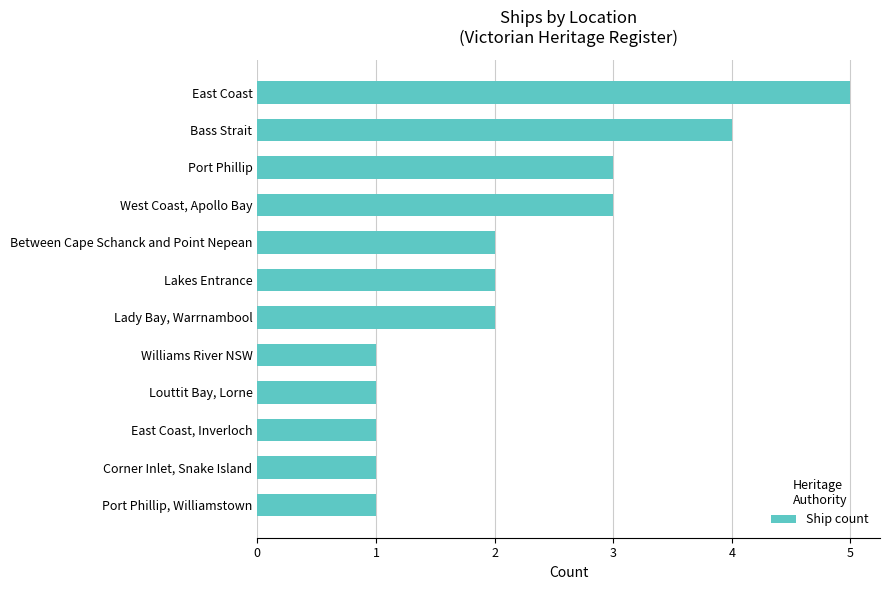

The chart shows a value of 3 at West Coast, Apollo Bay. True or false?

True